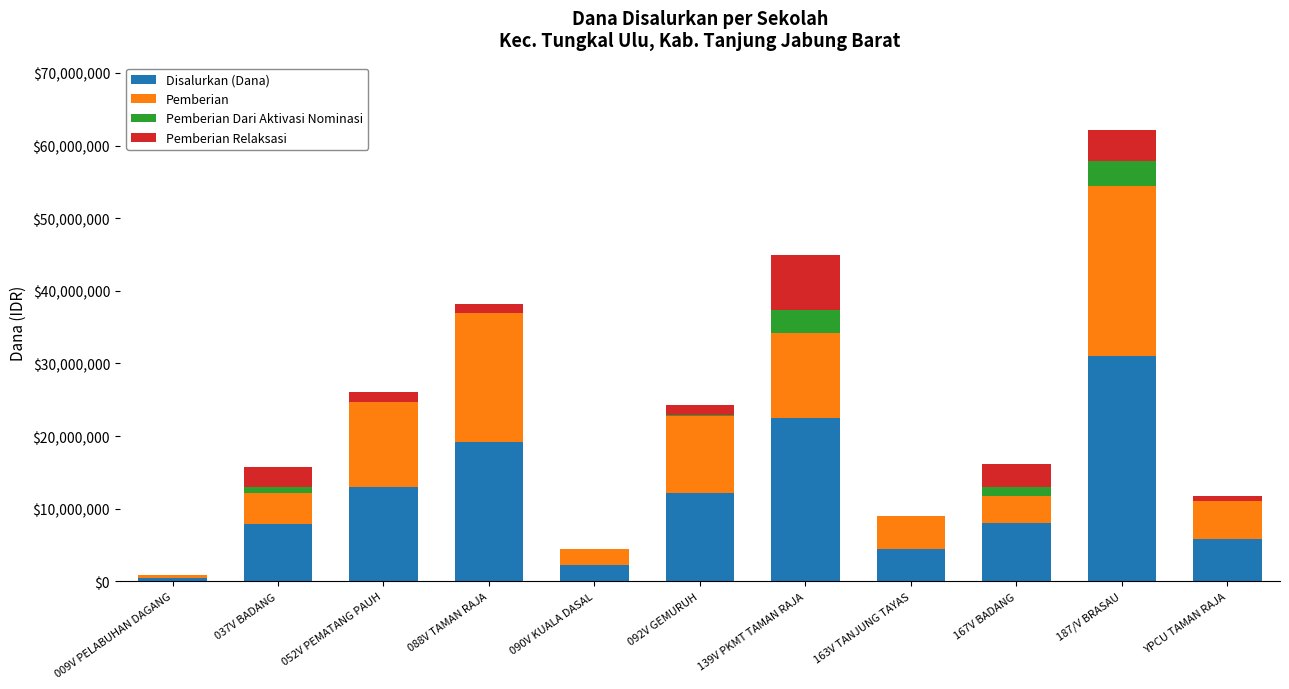

Does the chart contain stacked bars?

Yes